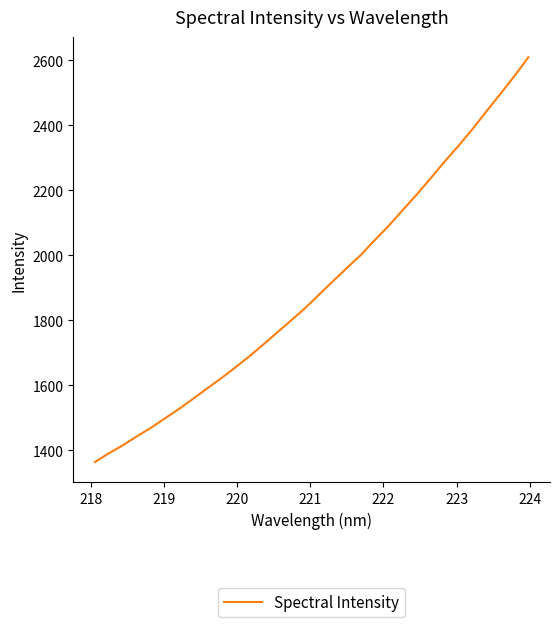

Count the number of values greater than 1877.

16